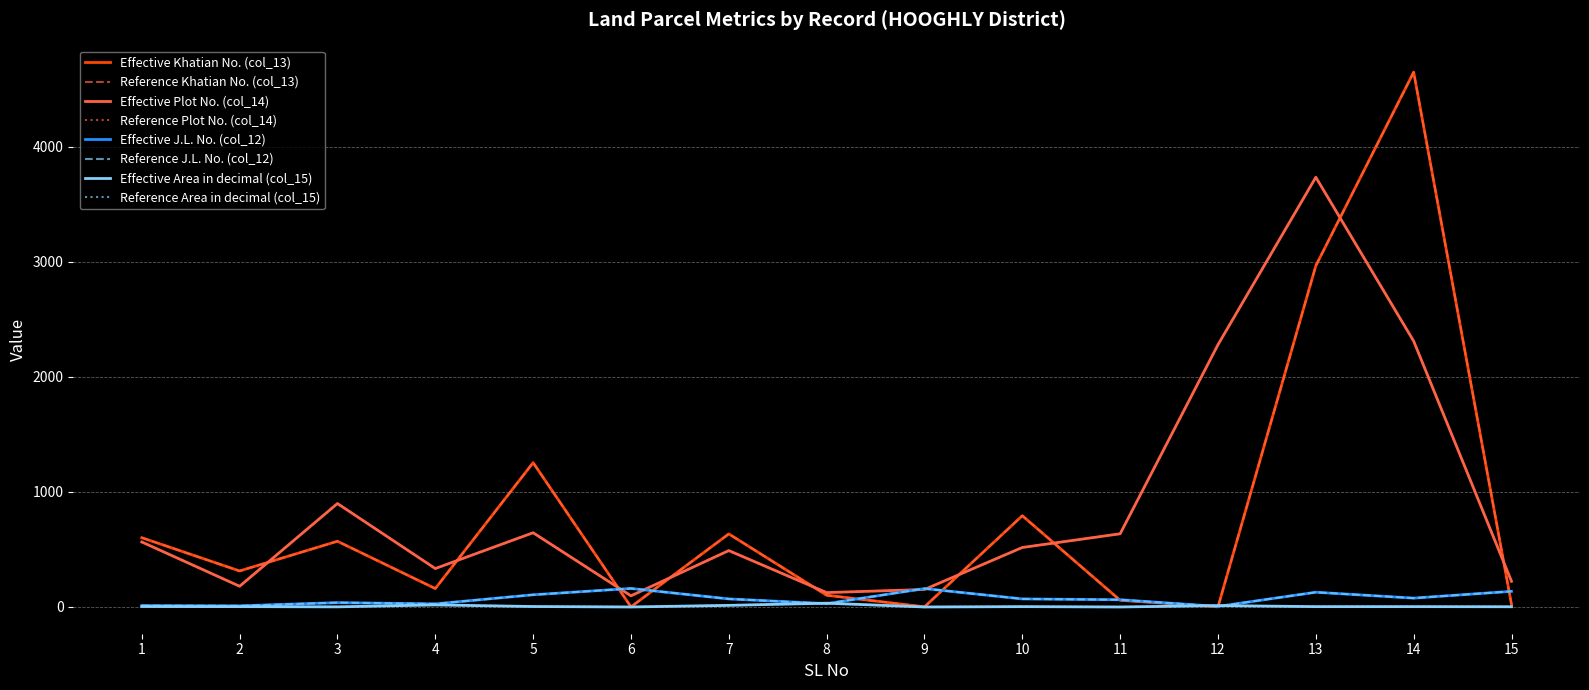

What is the total value across all series at 14?

7037